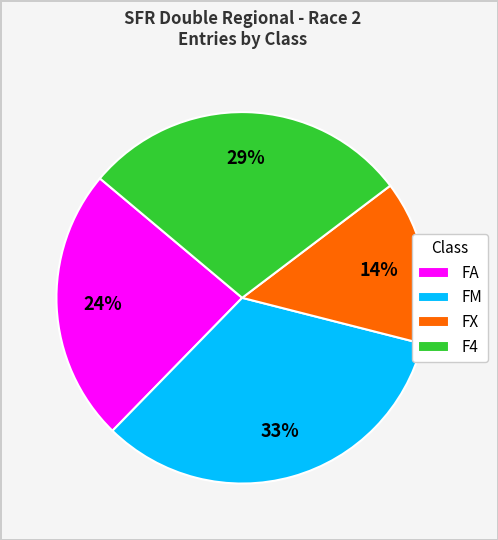

The FX slice represents 1% of the pie. True or false?

False